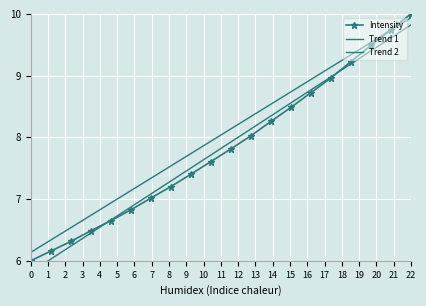

What is the sum of all Intensity values?

156.4